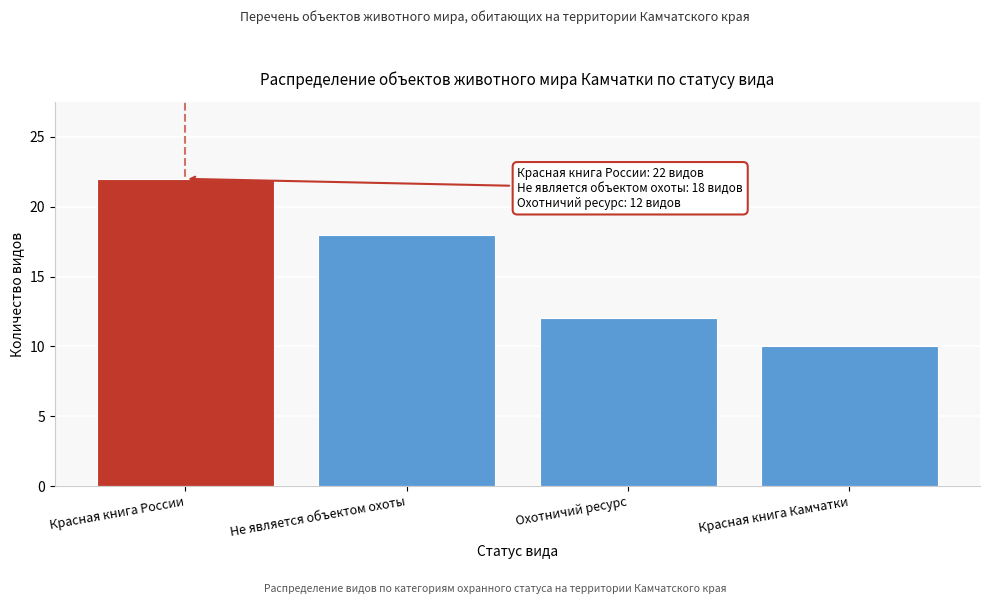

Reading left to right, transcribe all the data shown in this chart.

22	18	12	10